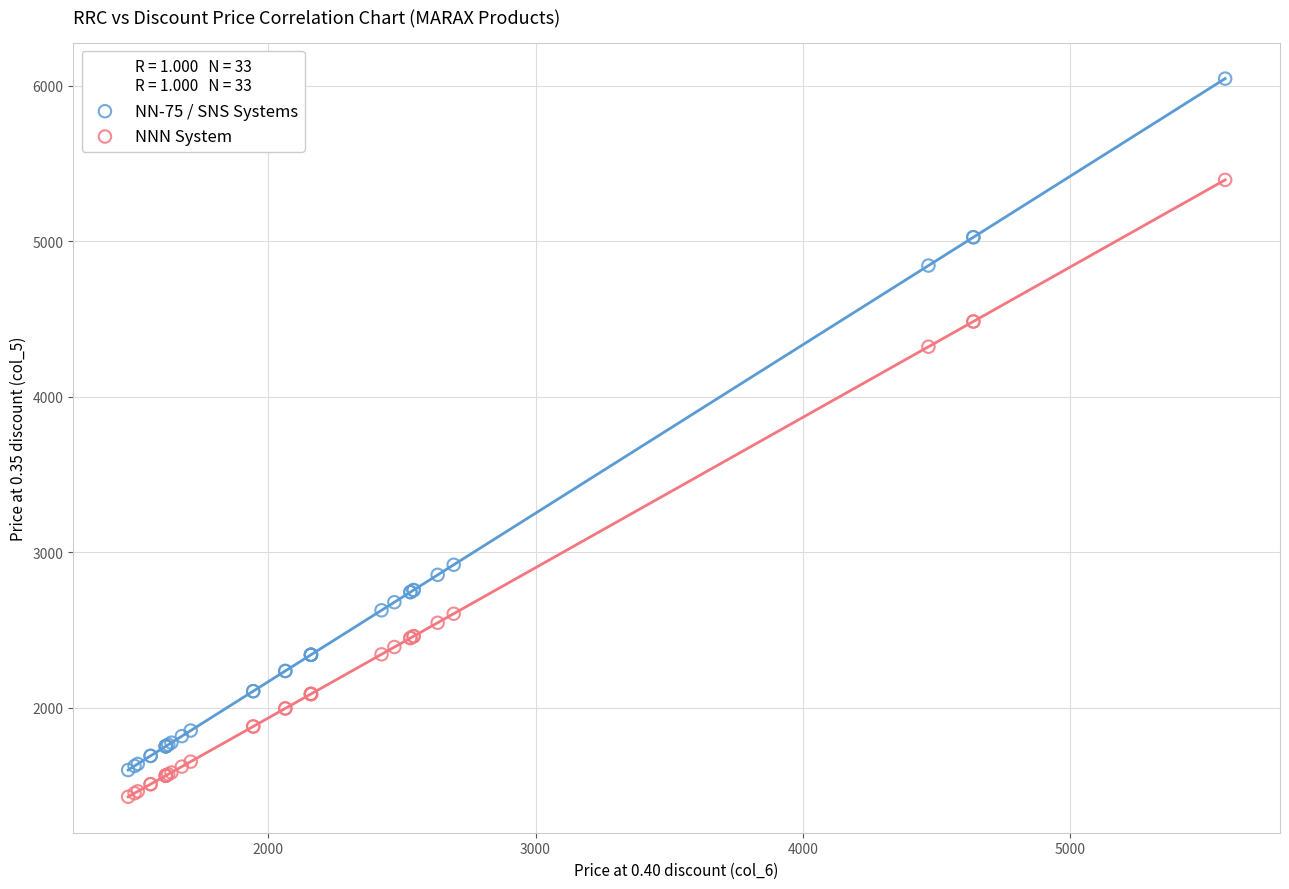

In the NNN System series, what Y value is closest to 3410?

2604